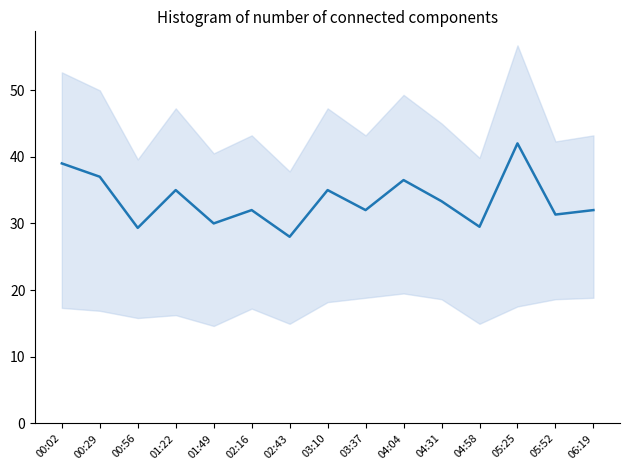

The chart shows a value of 33.3 at 04:31. True or false?

True